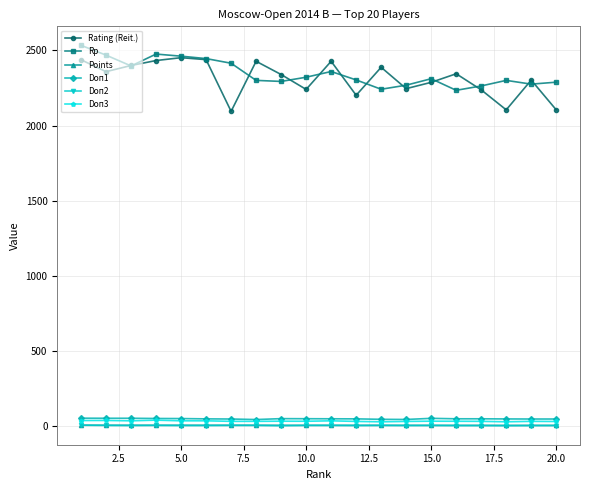

True or false: Rating (Reit.) has more than 1 interior local peaks.

True